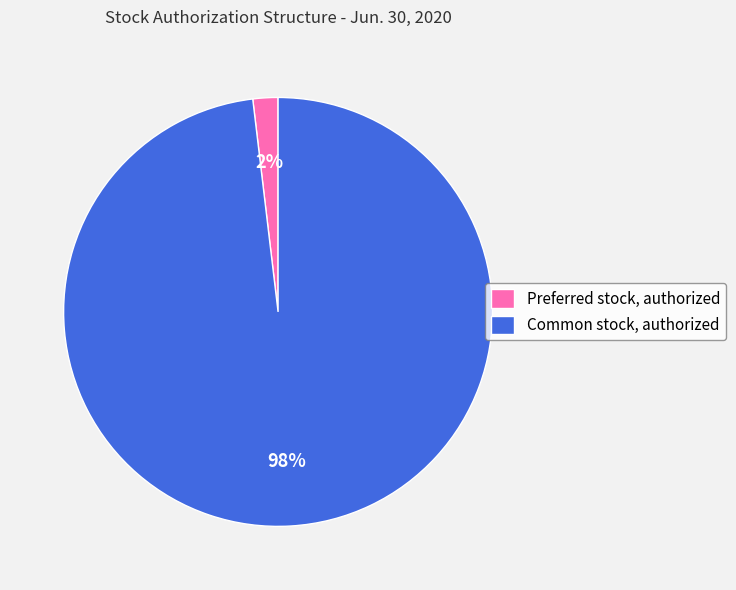

Is there any slice that represents more than half of the pie?

Yes